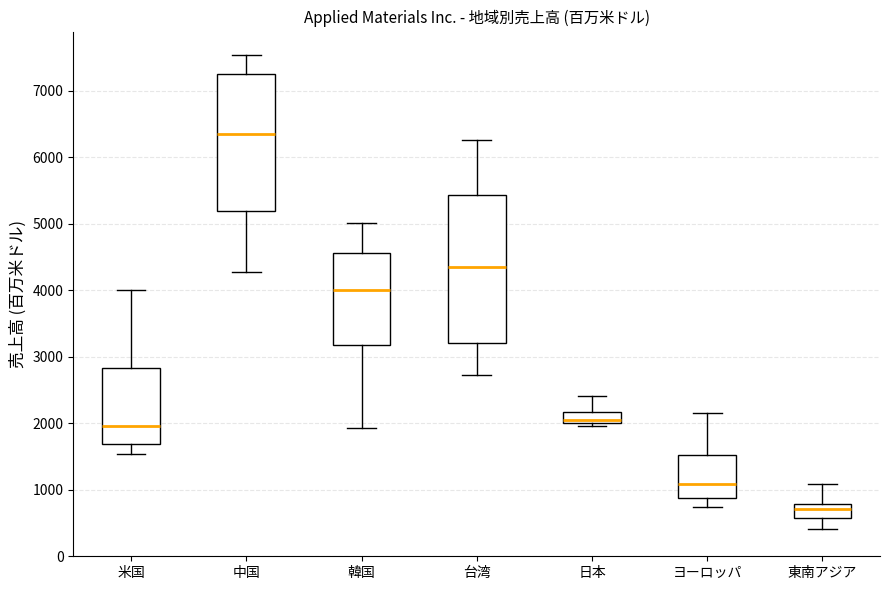

Reading left to right, read every box against the y-axis: the position of its median line, the range the box covers, and the ends of its whiskers. The values are not printed on the chart, so give them approximately, as read against the axis.

米国: median 2000, box 1700 to 2800, whiskers 1500 to 4000
中国: median 6400, box 5200 to 7300, whiskers 4300 to 7500
韓国: median 4000, box 3200 to 4600, whiskers 1900 to 5000
台湾: median 4300, box 3200 to 5400, whiskers 2700 to 6300
日本: median 2000 (just above the box's lower edge), box 2000 to 2200, whiskers 2000 (just below the box's lower edge) to 2400
ヨーロッパ: median 1100, box 900 to 1500, whiskers 700 to 2200
東南アジア: median 700, box 600 to 800, whiskers 400 to 1100